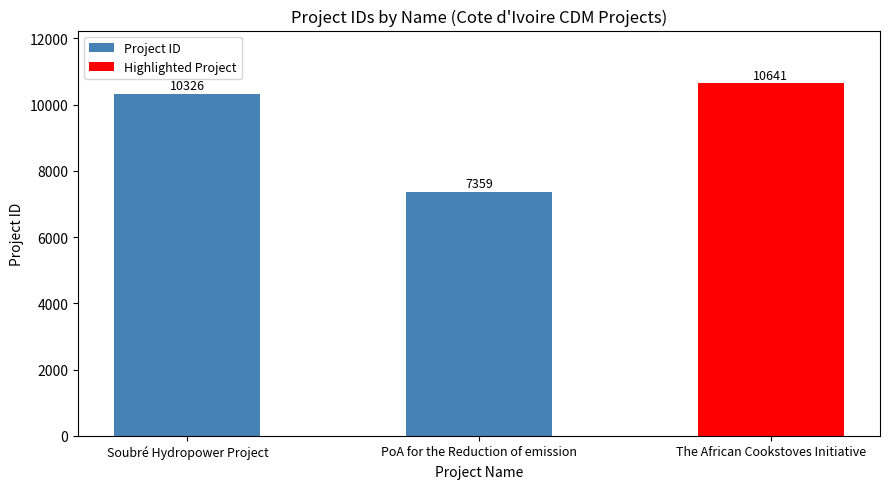

What is the difference between the values at The African Cookstoves Initiative and Soubré Hydropower Project?

315